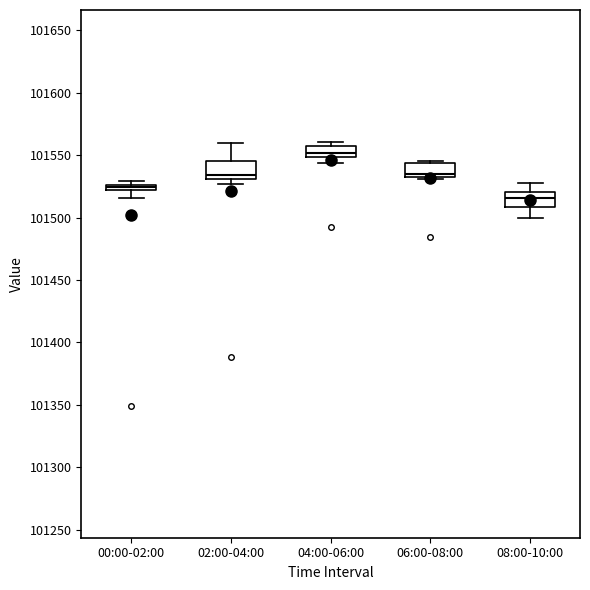

Which box has the lowest median line?

08:00-10:00